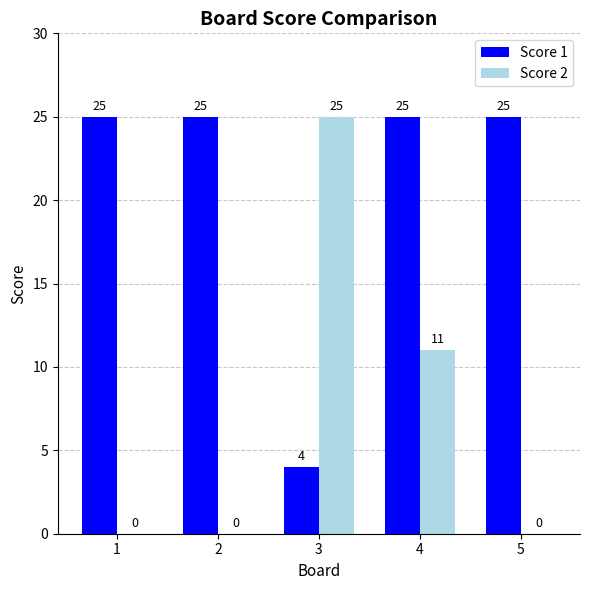

Reading left to right, transcribe all the data shown in this chart.

Score 1: 1=25	2=25	3=4	4=25	5=25
Score 2: 1=0	2=0	3=25	4=11	5=0